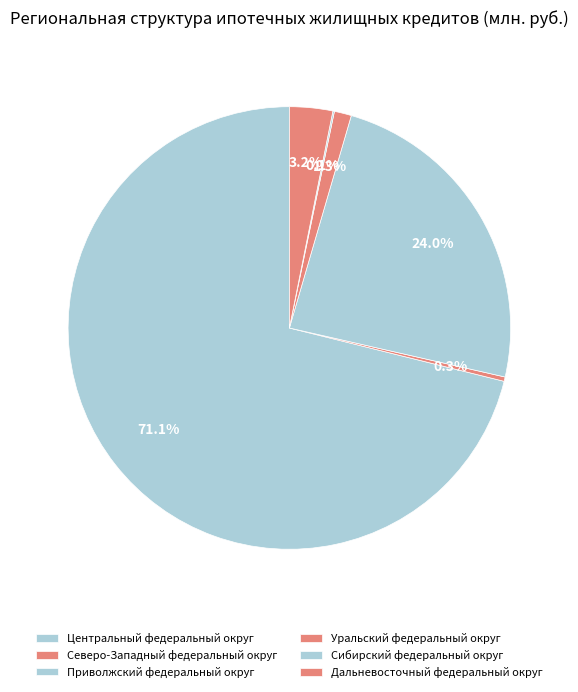

The Уральский федеральный округ slice represents 11% of the pie. True or false?

False